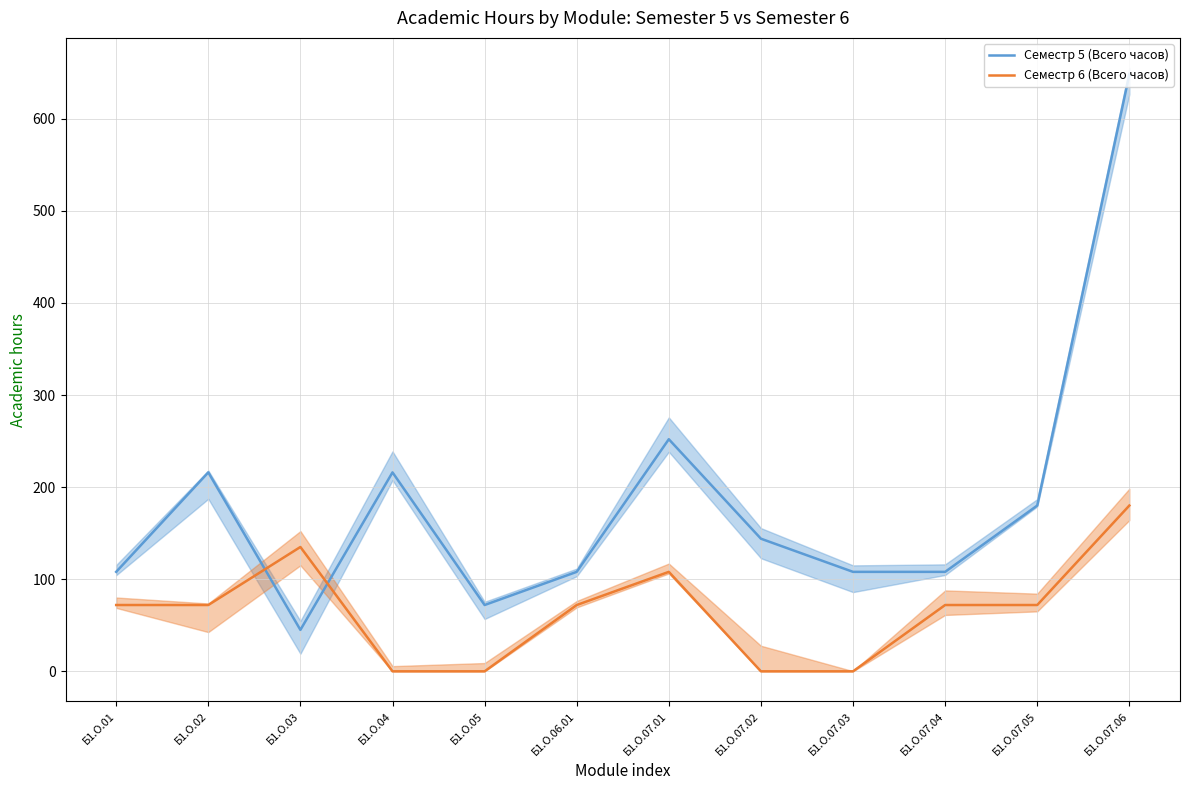

The value of Семестр 5 (Всего часов) at Б1.О.05 is 72. True or false?

True